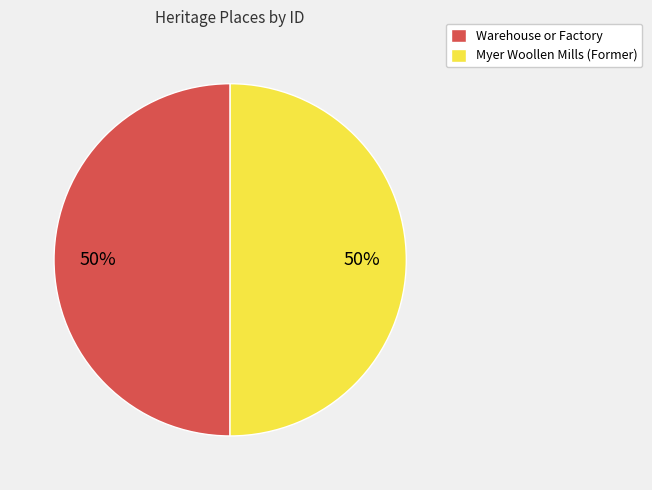

The Warehouse or Factory slice represents 37% of the pie. True or false?

False